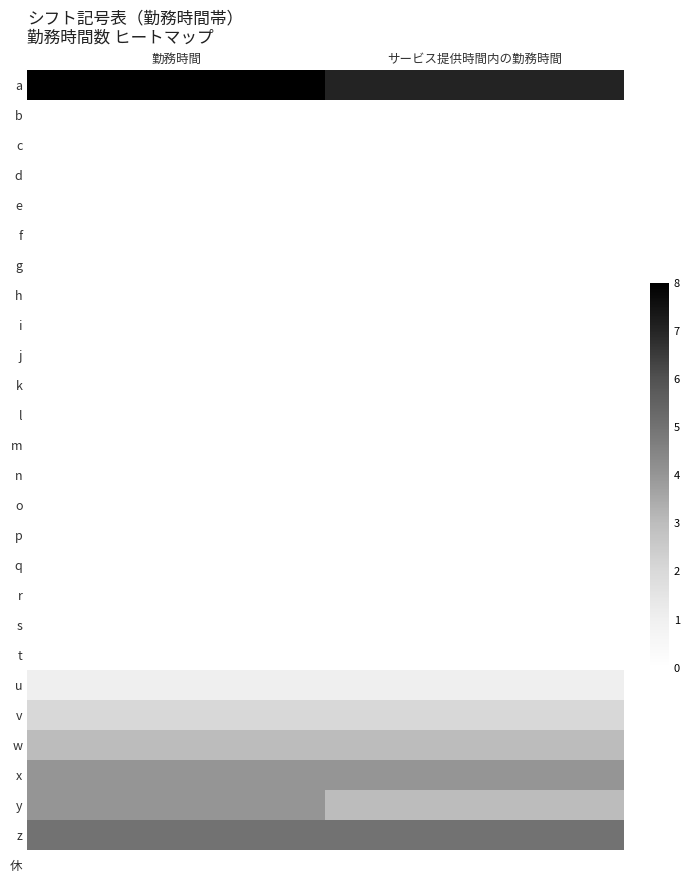

Reading left to right, list all the values displayed in this chart.

a: 勤務時間=8	サービス提供時間内の勤務時間=7
b: 勤務時間=0	サービス提供時間内の勤務時間=0
c: 勤務時間=0	サービス提供時間内の勤務時間=0
d: 勤務時間=0	サービス提供時間内の勤務時間=0
e: 勤務時間=0	サービス提供時間内の勤務時間=0
f: 勤務時間=0	サービス提供時間内の勤務時間=0
g: 勤務時間=0	サービス提供時間内の勤務時間=0
h: 勤務時間=0	サービス提供時間内の勤務時間=0
i: 勤務時間=0	サービス提供時間内の勤務時間=0
j: 勤務時間=0	サービス提供時間内の勤務時間=0
k: 勤務時間=0	サービス提供時間内の勤務時間=0
l: 勤務時間=0	サービス提供時間内の勤務時間=0
m: 勤務時間=0	サービス提供時間内の勤務時間=0
n: 勤務時間=0	サービス提供時間内の勤務時間=0
o: 勤務時間=0	サービス提供時間内の勤務時間=0
p: 勤務時間=0	サービス提供時間内の勤務時間=0
q: 勤務時間=0	サービス提供時間内の勤務時間=0
r: 勤務時間=0	サービス提供時間内の勤務時間=0
s: 勤務時間=0	サービス提供時間内の勤務時間=0
t: 勤務時間=0	サービス提供時間内の勤務時間=0
u: 勤務時間=1	サービス提供時間内の勤務時間=1
v: 勤務時間=2	サービス提供時間内の勤務時間=2
w: 勤務時間=3	サービス提供時間内の勤務時間=3
x: 勤務時間=4	サービス提供時間内の勤務時間=4
y: 勤務時間=4	サービス提供時間内の勤務時間=3
z: 勤務時間=5	サービス提供時間内の勤務時間=5
休: 勤務時間=0	サービス提供時間内の勤務時間=0